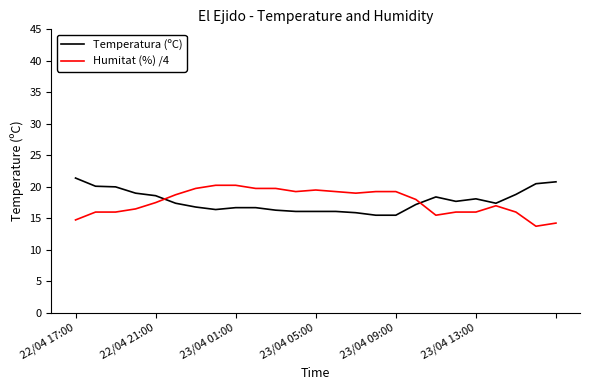

What is the maximum value shown in the chart?

21.4